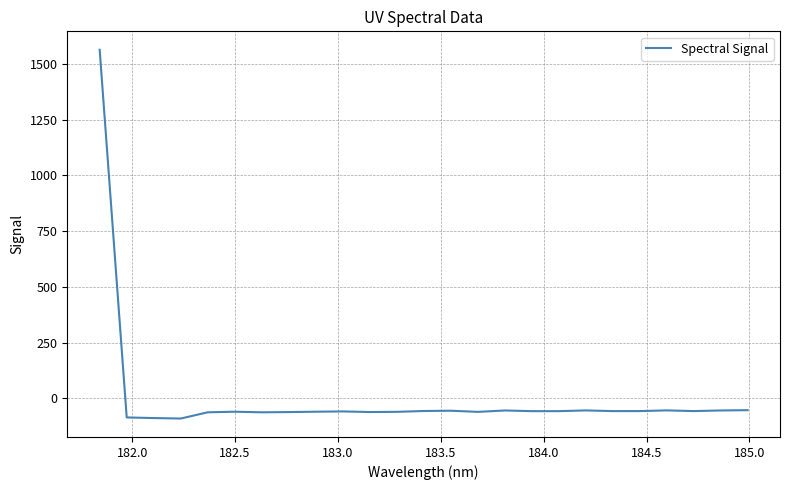

What is the greatest value displayed?

1563.3